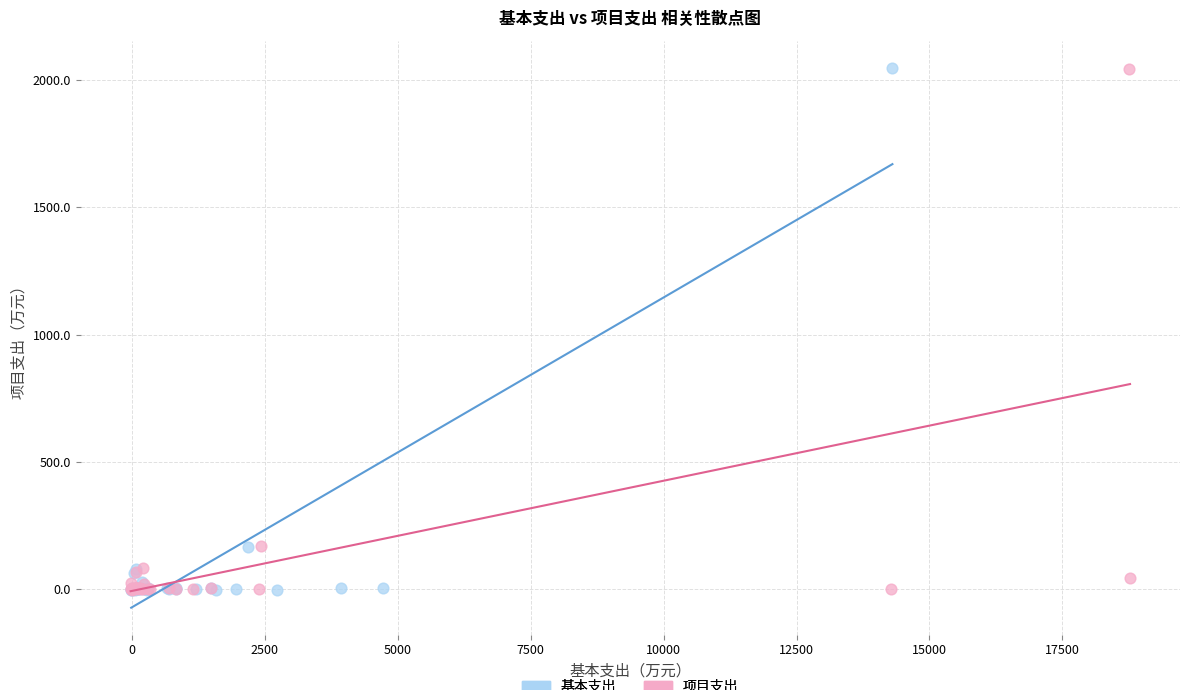

Which series has the widest spread of Y values?

基本支出